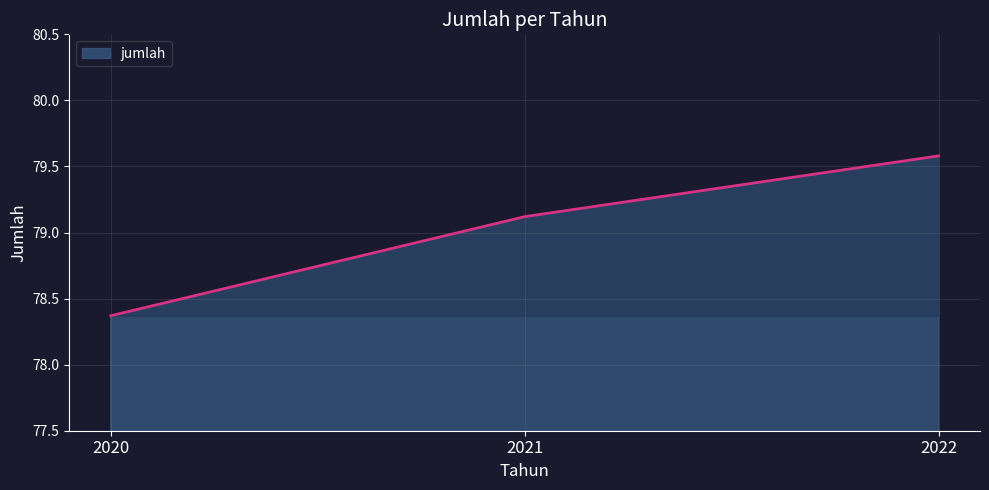

Which category has the lowest value across all series?

2020